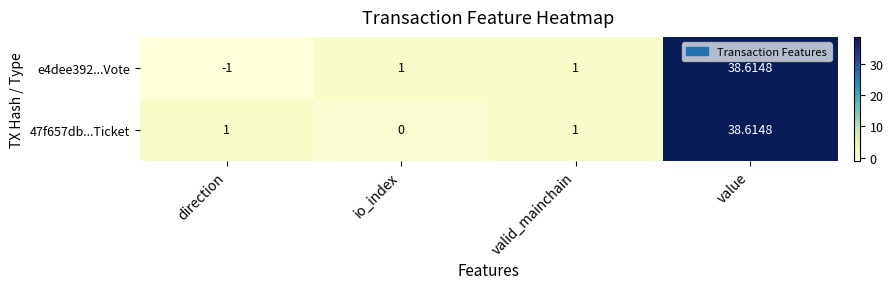

At which category is the sum across all series the highest?

value